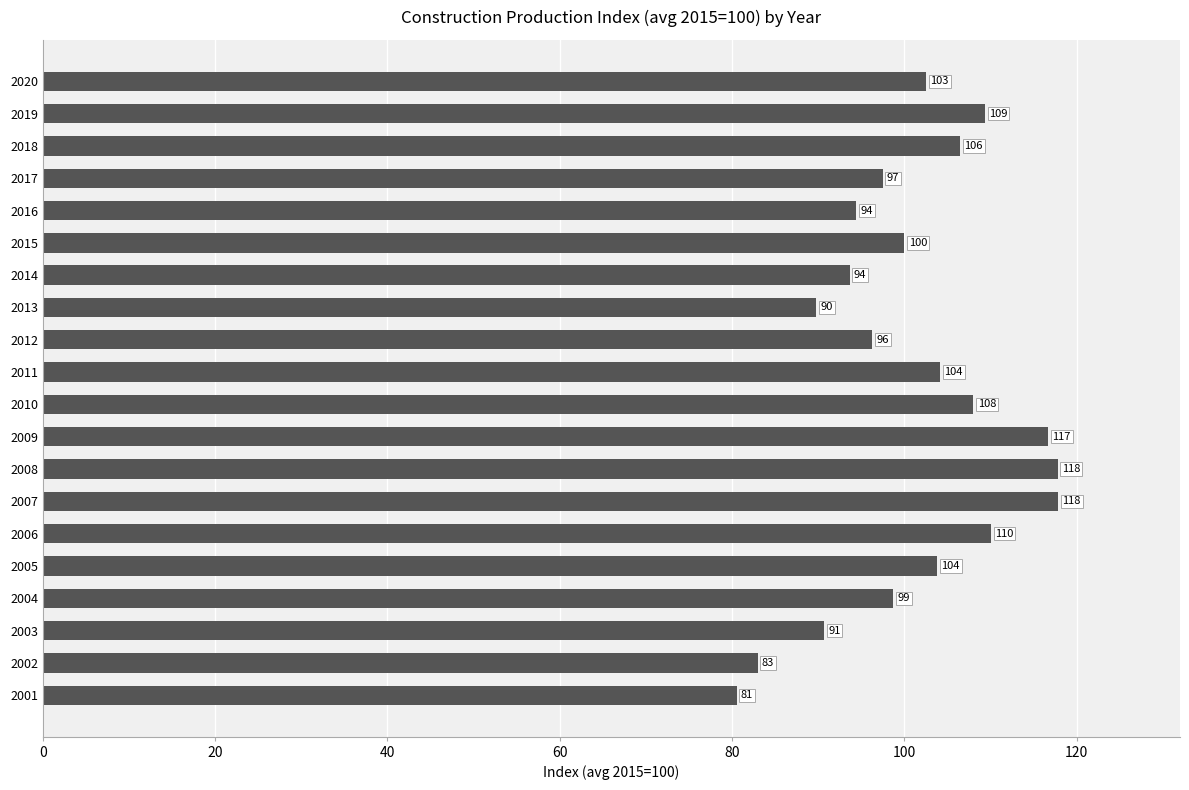

How many data points are above 102?

10